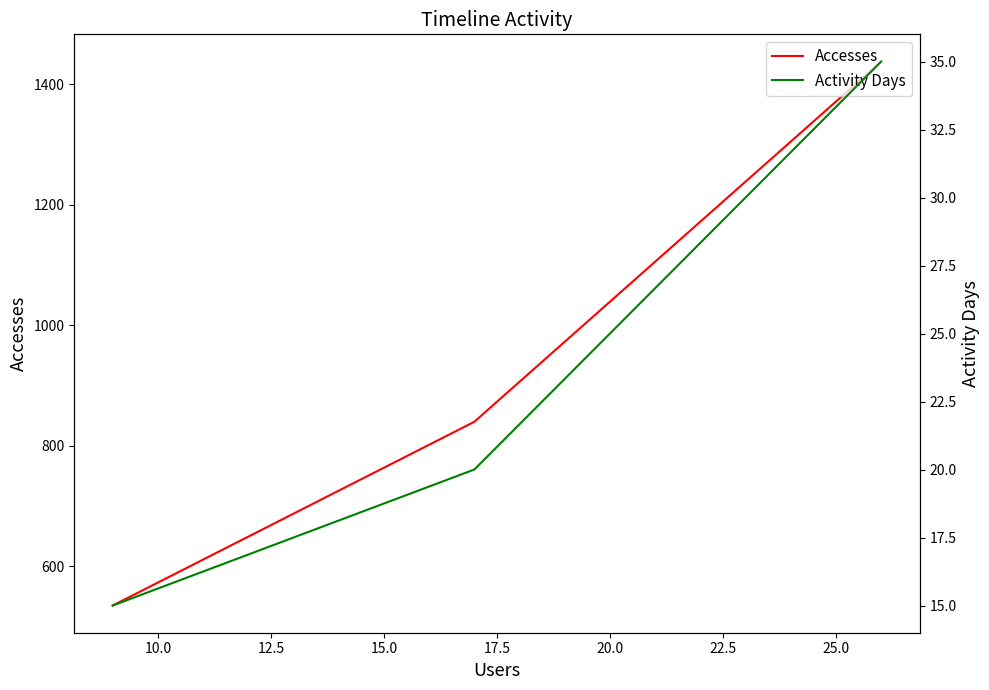

Count the Activity Days values in the range 15 to 35.

3